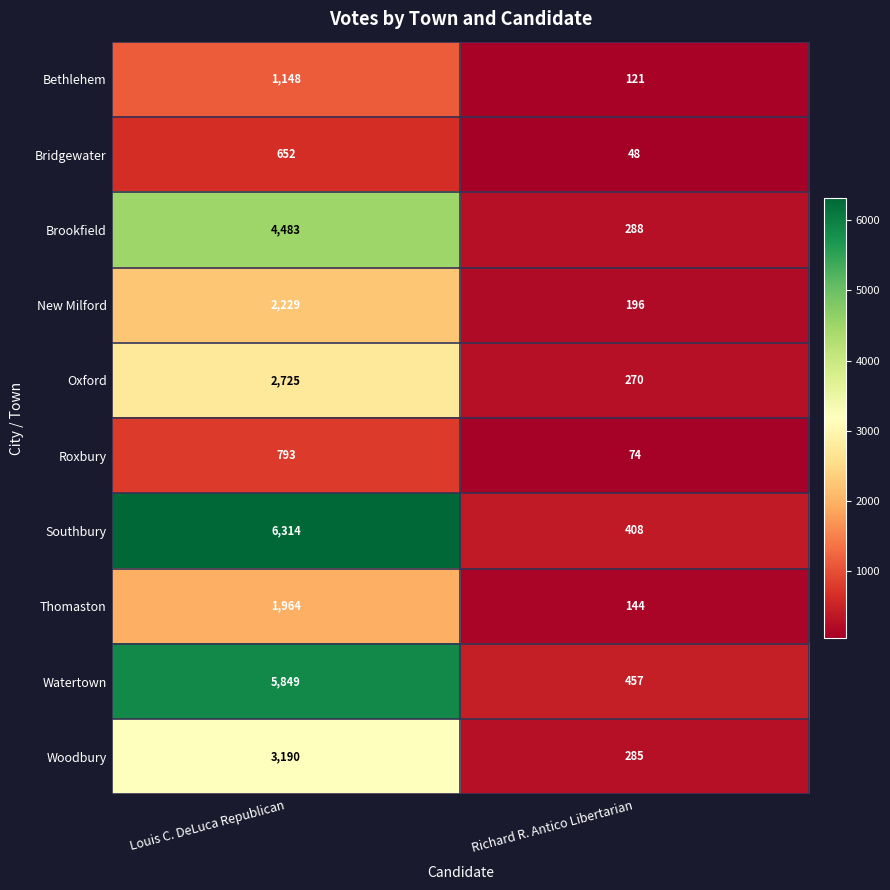

True or false: Watertown has a value of 457 at Richard R. Antico Libertarian.

True